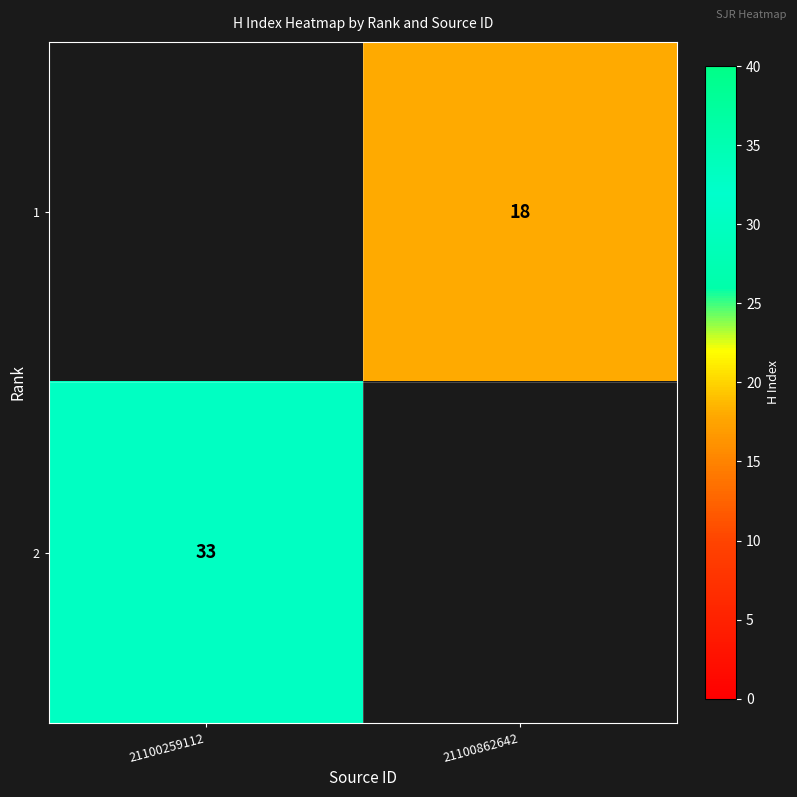

Is the value of 2 at 21100259112 greater than the value of 1 at 21100862642?

Yes